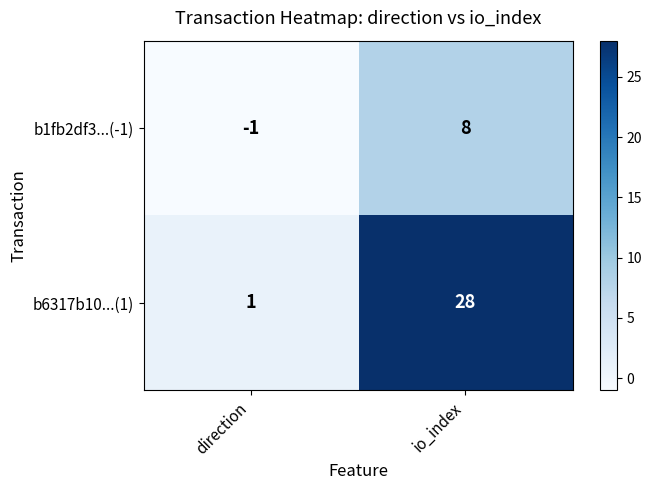

List the series in order of their overall mean, lowest first.

b1fb2df3...(-1), b6317b10...(1)